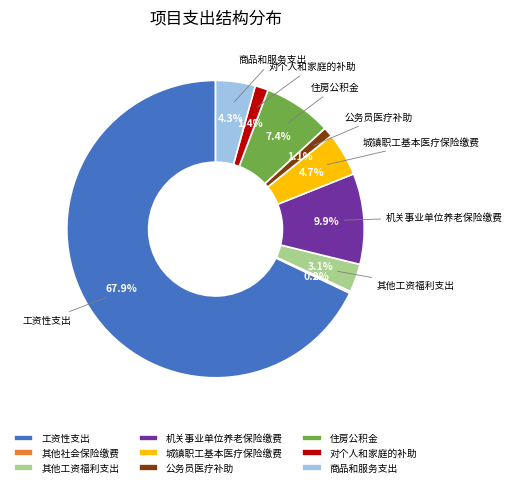

What is the largest slice in the pie chart?

工资性支出